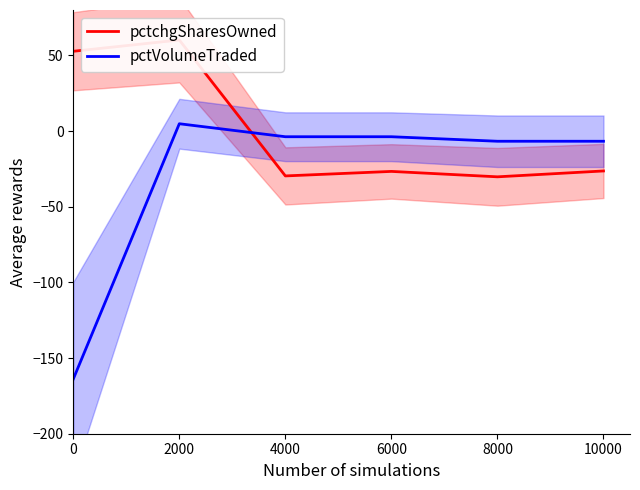

What is the minimum value shown in the chart?

-163.9